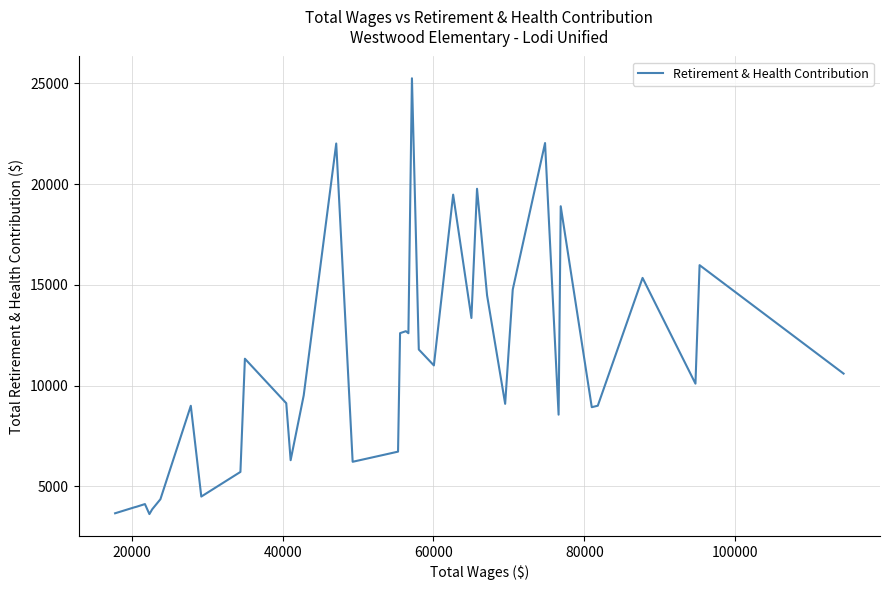

Is this an area chart (filled region under the line)?

No